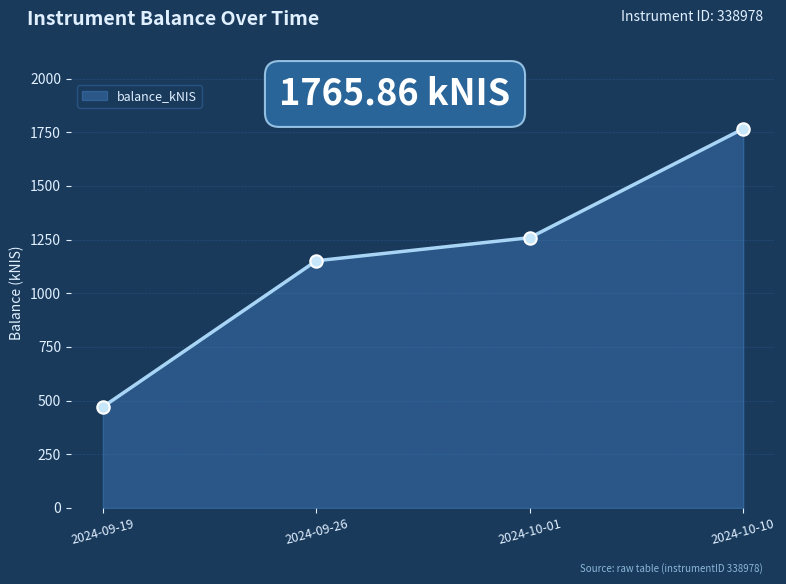

What is the change in value from 2024-09-26 to 2024-10-10?

+614.8